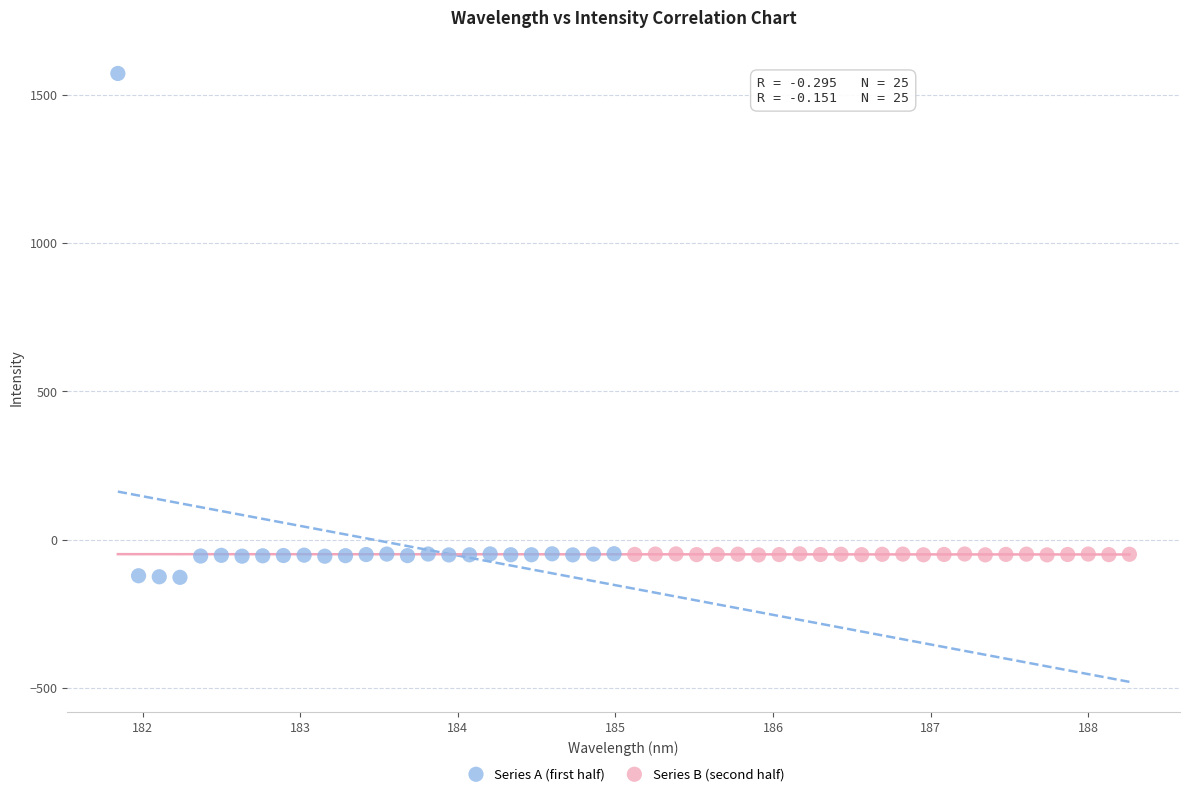

Which series has the widest spread of Y values?

Series A (first half)